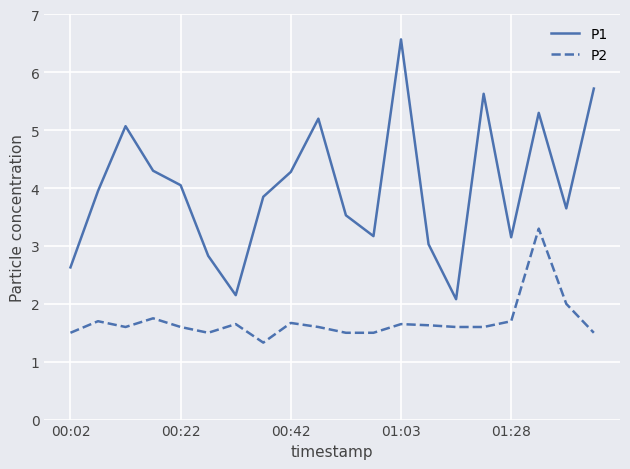

How many interior local valleys does the P1 series have?

5